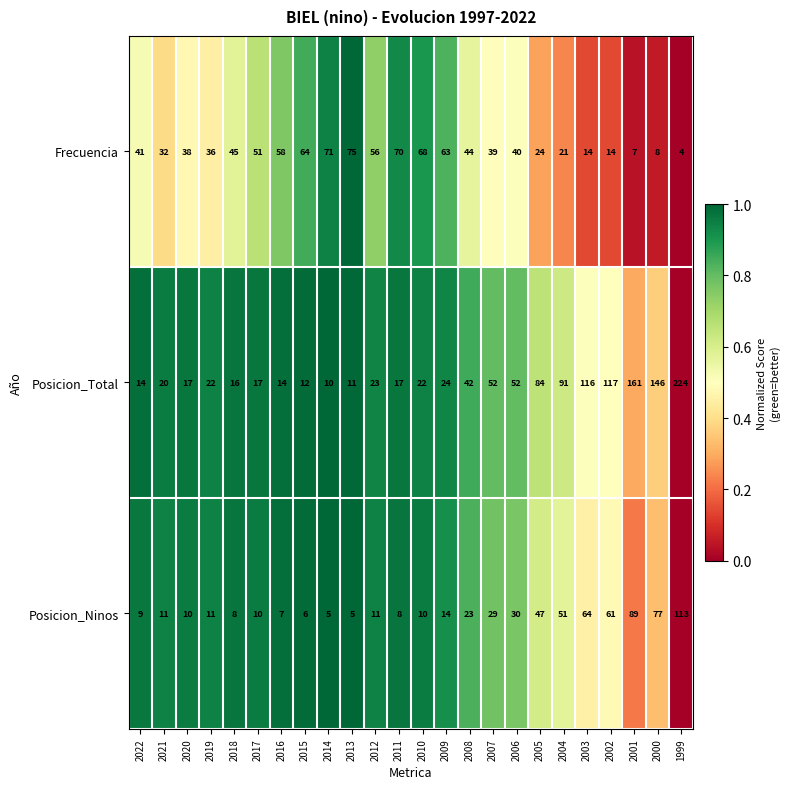

The value of Posicion_Total at 2003 is 155. True or false?

False